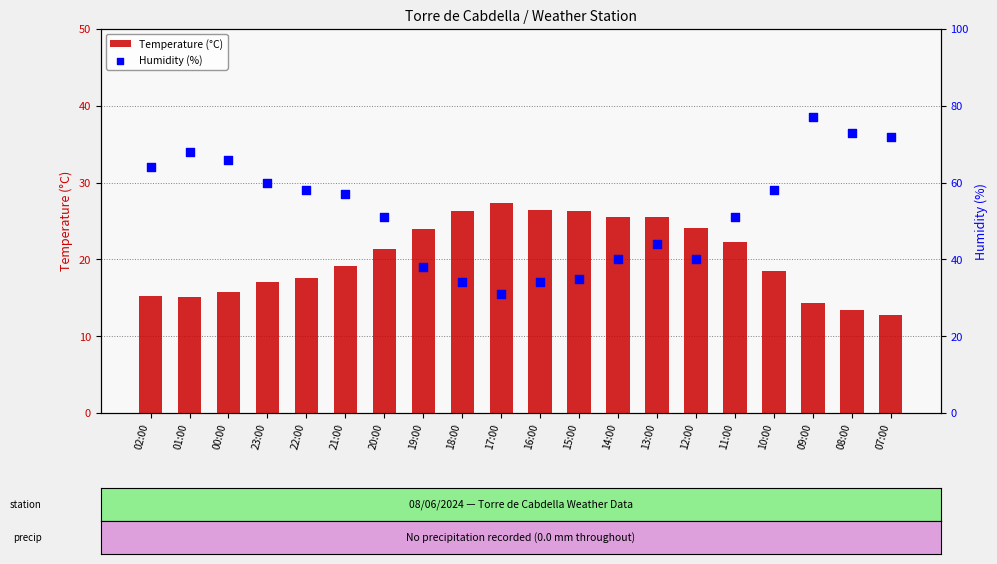

Is the value of Humidity (%) at 19:00 greater than the value of Temperature (°C) at 13:00?

Yes